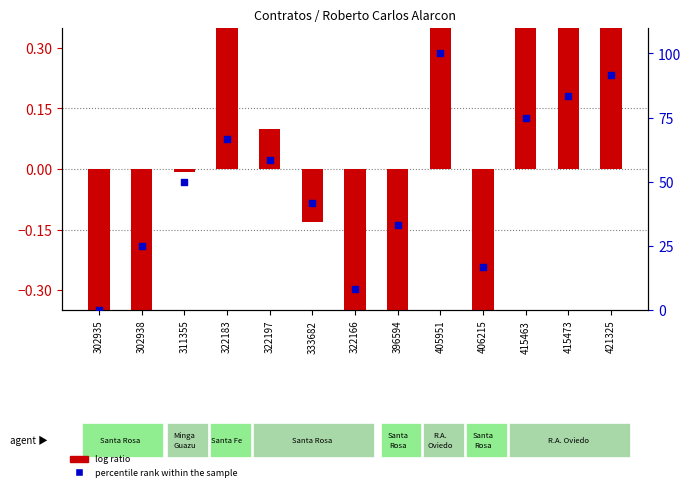

At how many categories does at least one series exceed 66?

5